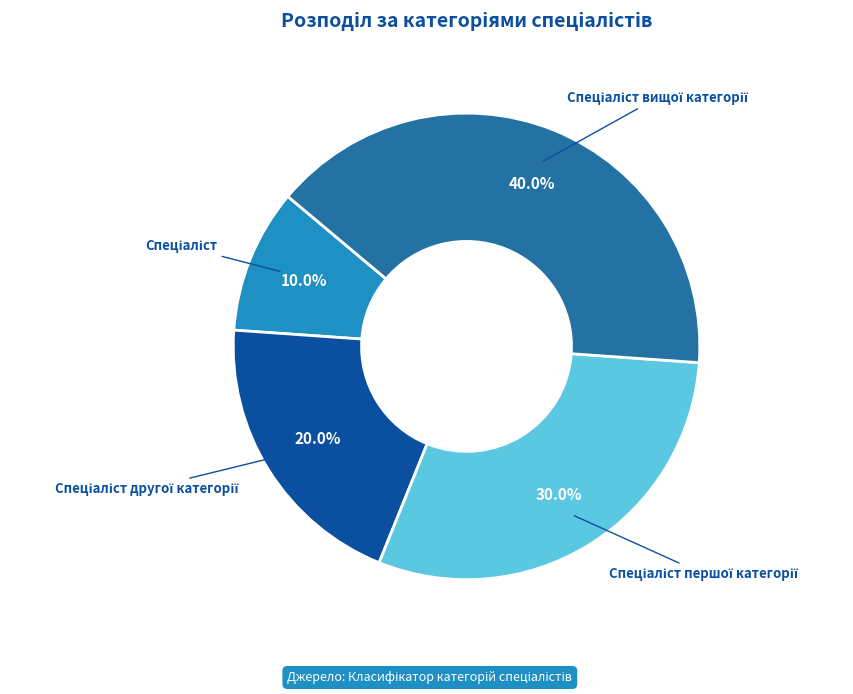

Is there a majority slice in this chart?

No